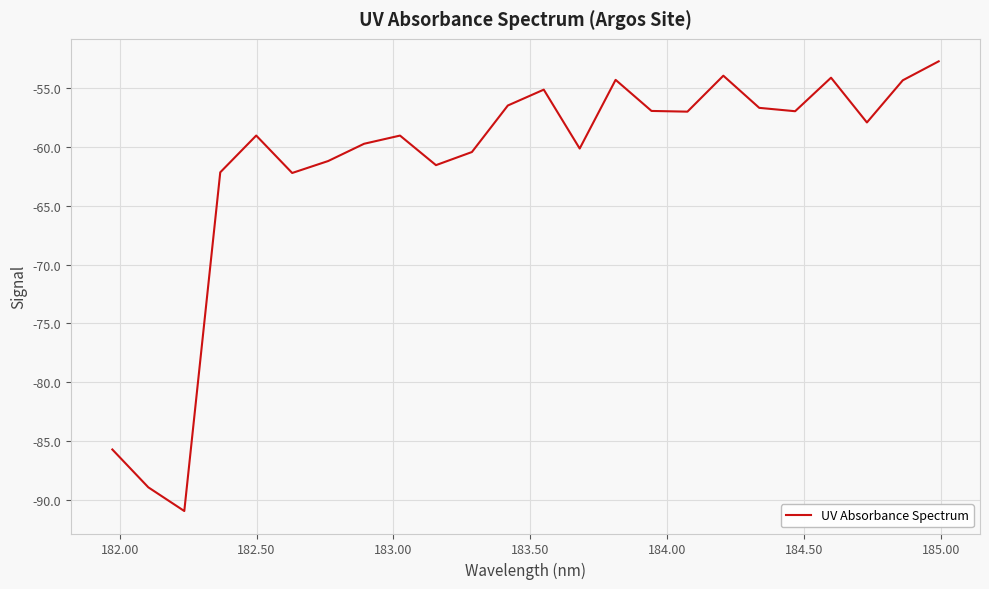

What is the smallest value displayed?

-91.0